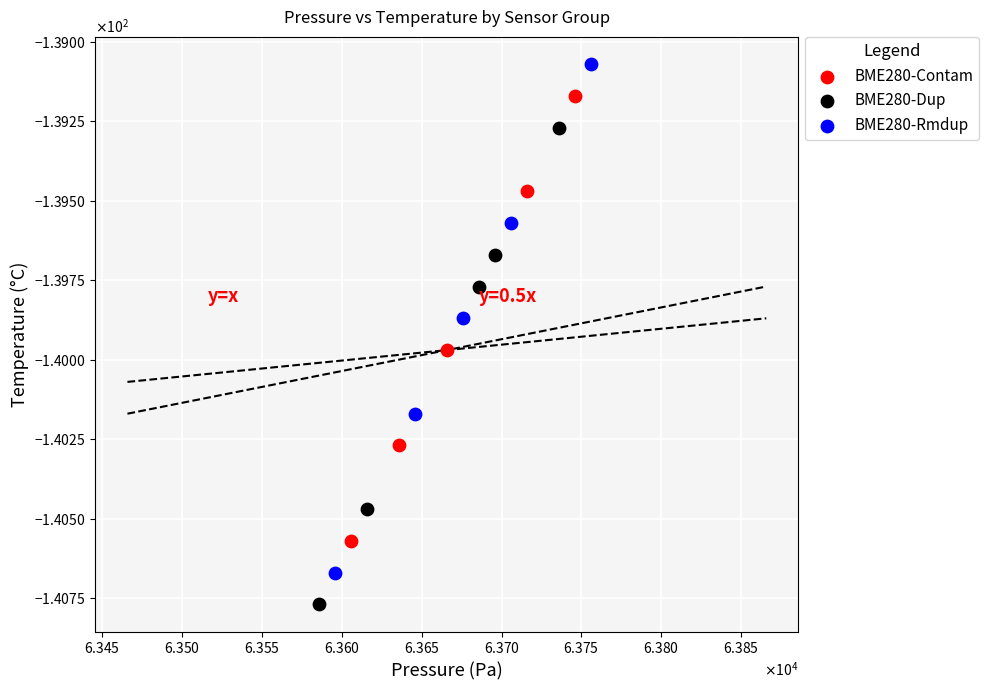

What are all the series names shown in the legend?

BME280-Contam, BME280-Dup, BME280-Rmdup